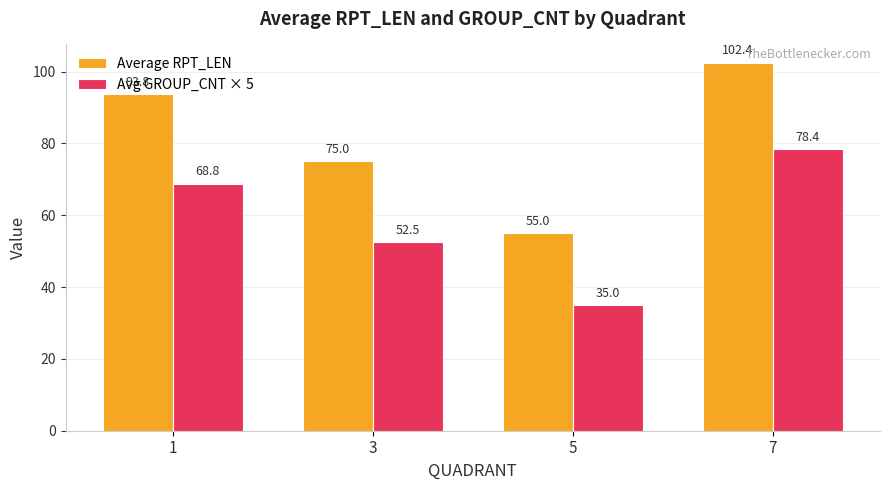

Which series has the largest total across all categories?

Average RPT_LEN